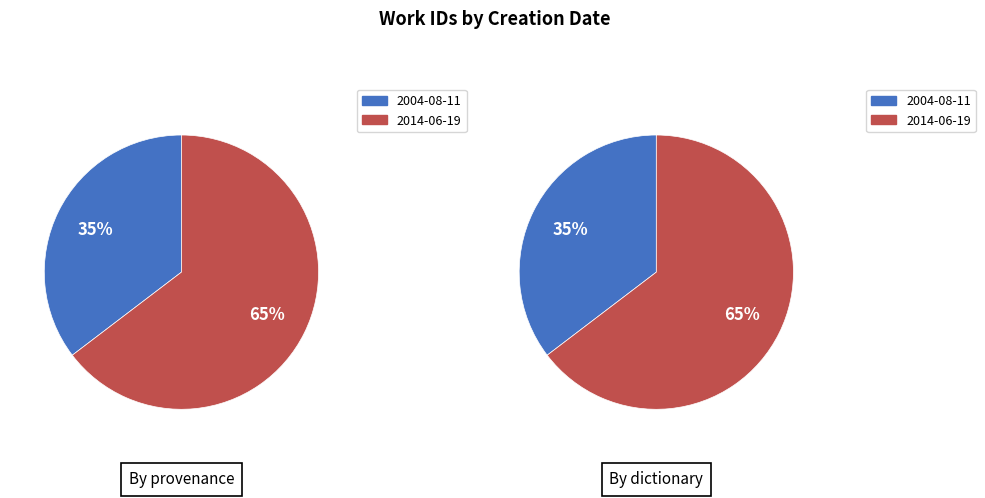

Is it true that 0 is 35% of the pie?

True